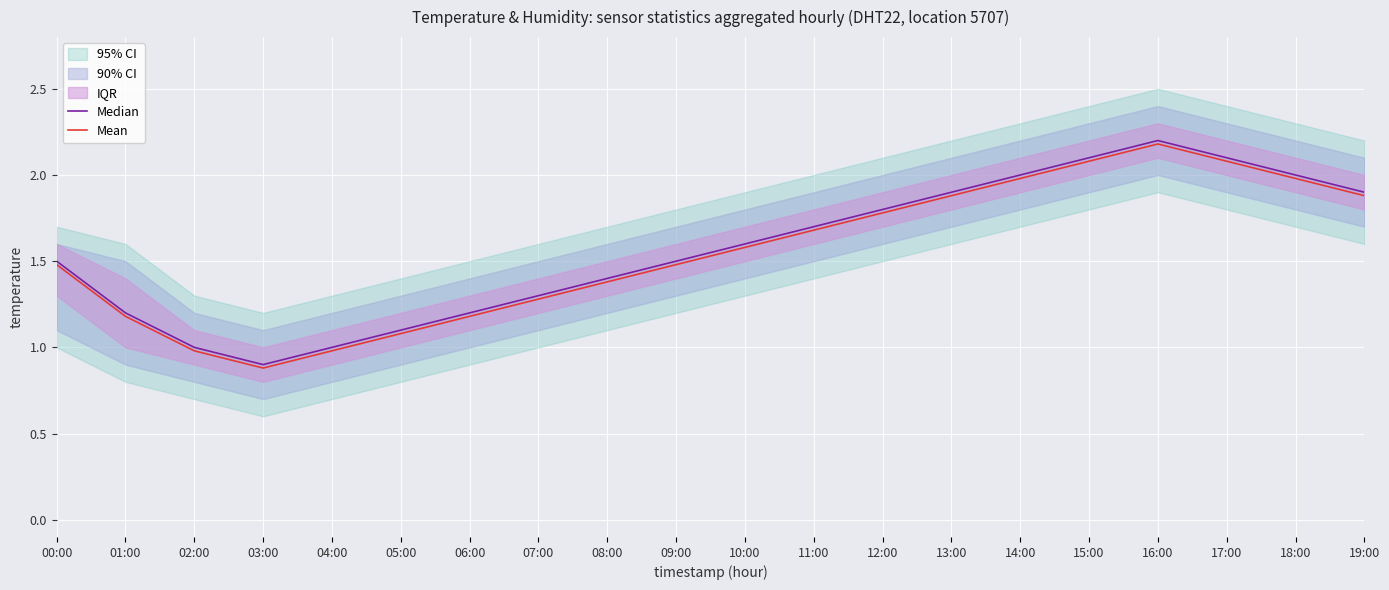

Does the chart display data point markers on the line(s)?

No